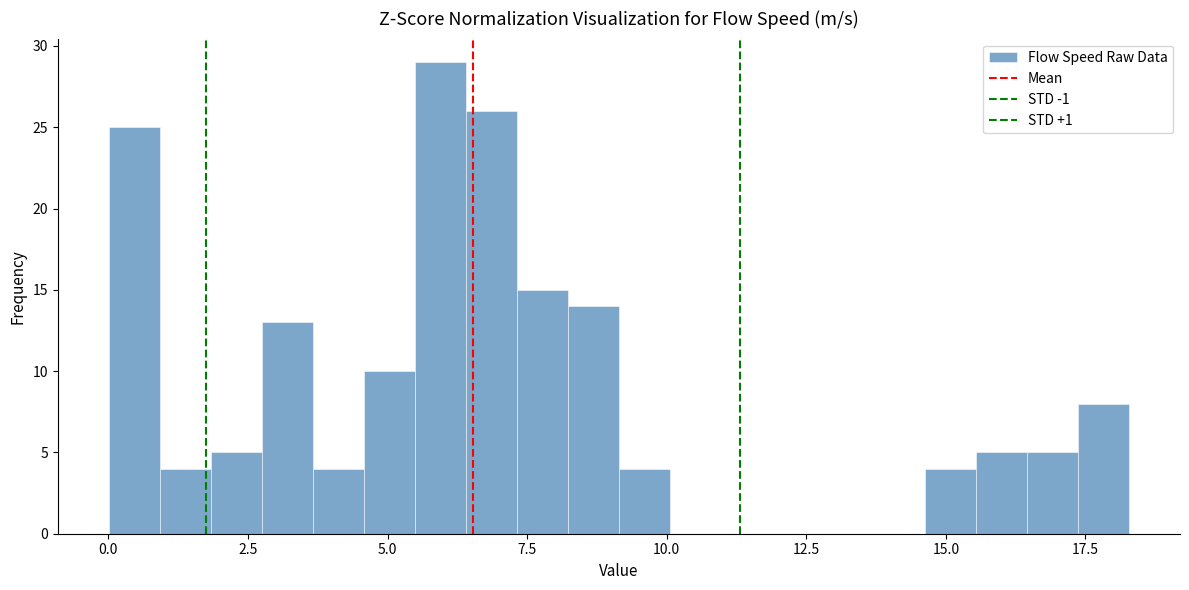

Around what value on the x-axis is the tallest bar? Give the approximate position of its centre, as read against the axis.

6.0